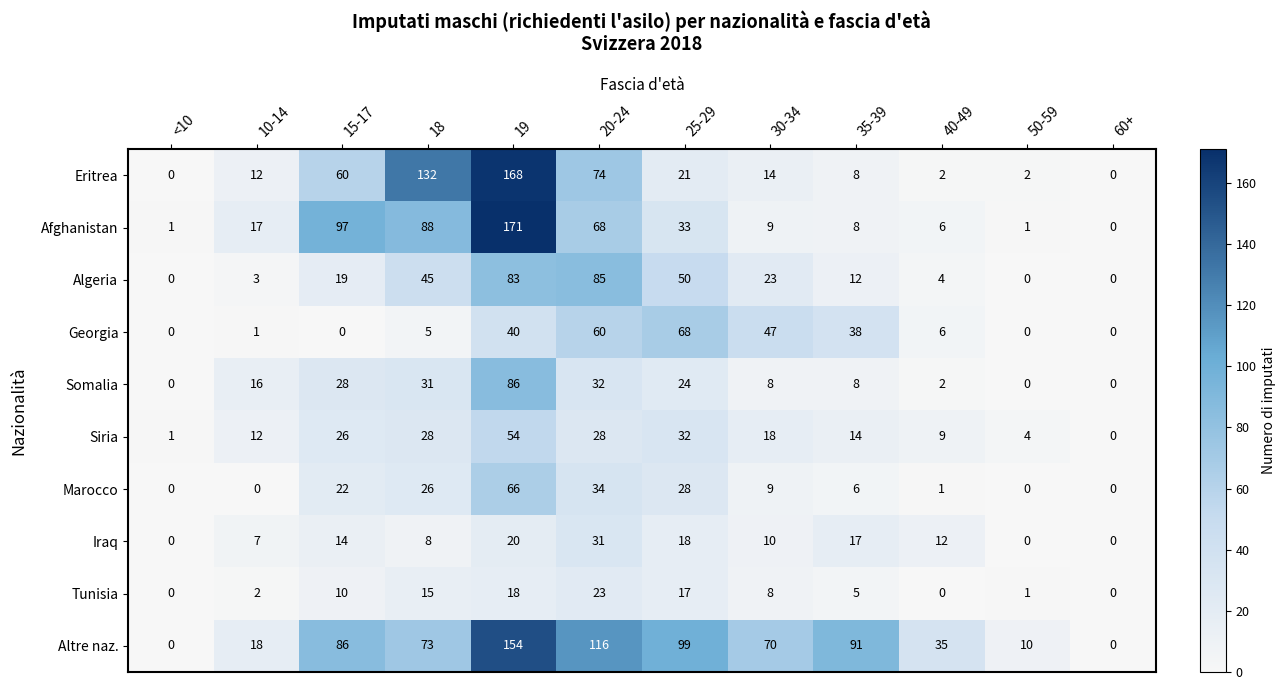

Which series has the largest total across all categories?

Altre naz.